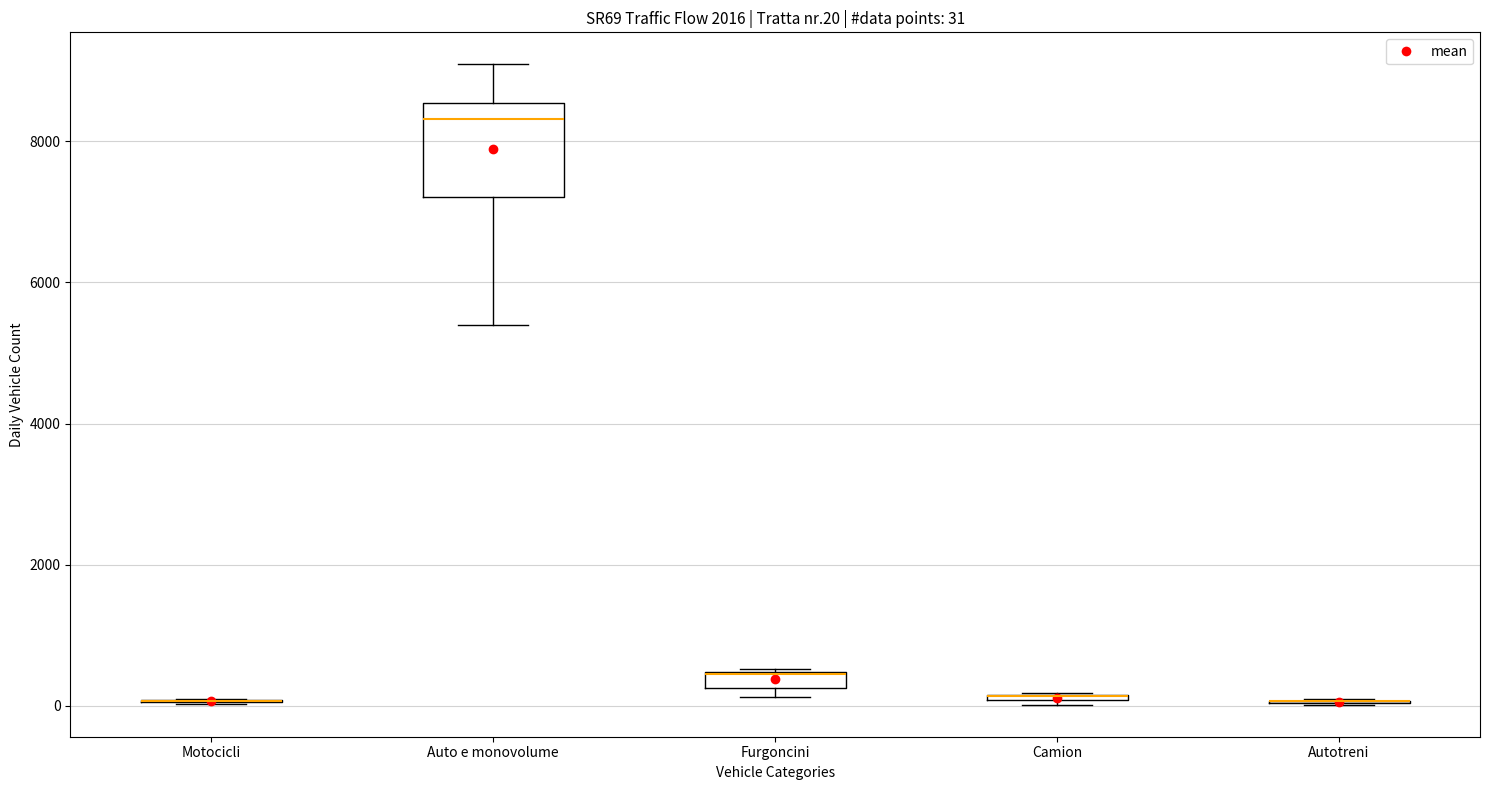

Comparing the boxes themselves (not the whiskers), which one is the tallest?

Auto e monovolume